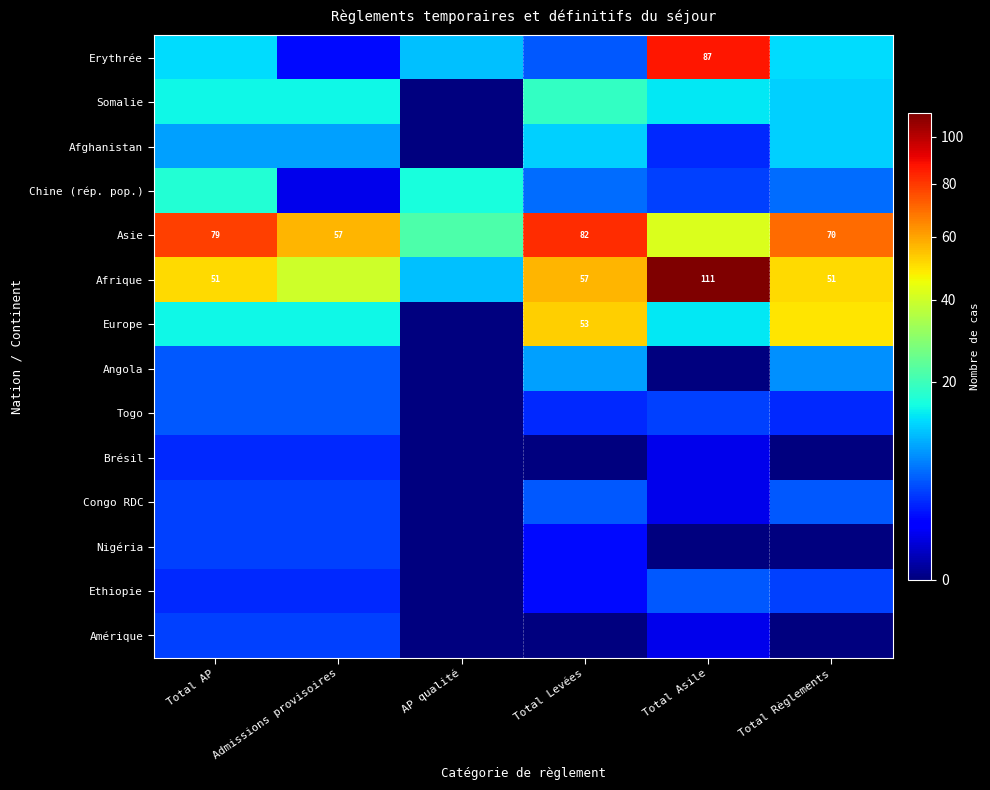

At which label does Nigéria reach its minimum?

AP qualité